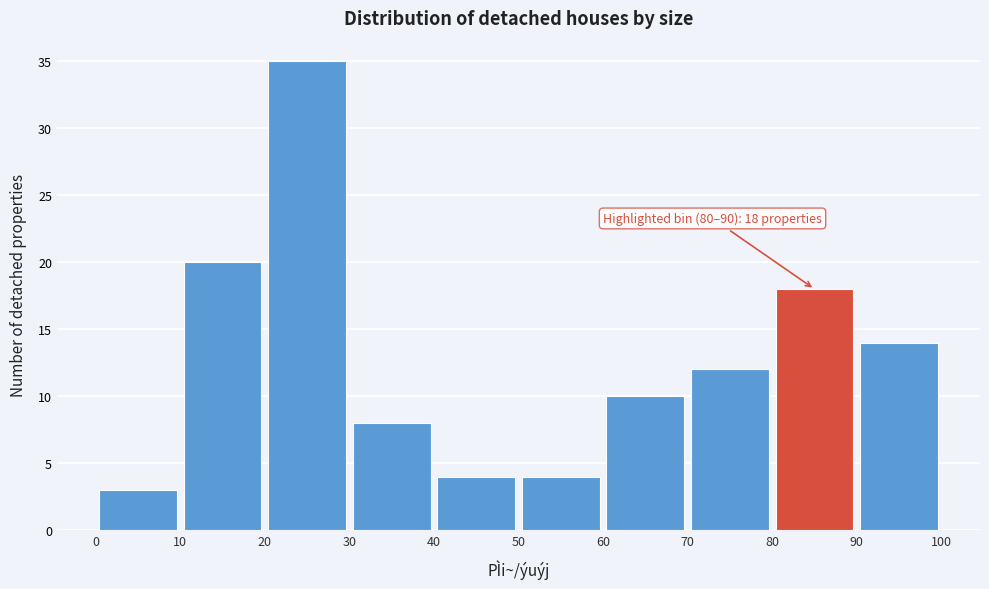

Over which range of the x-axis is the bar tallest?

20 to 30